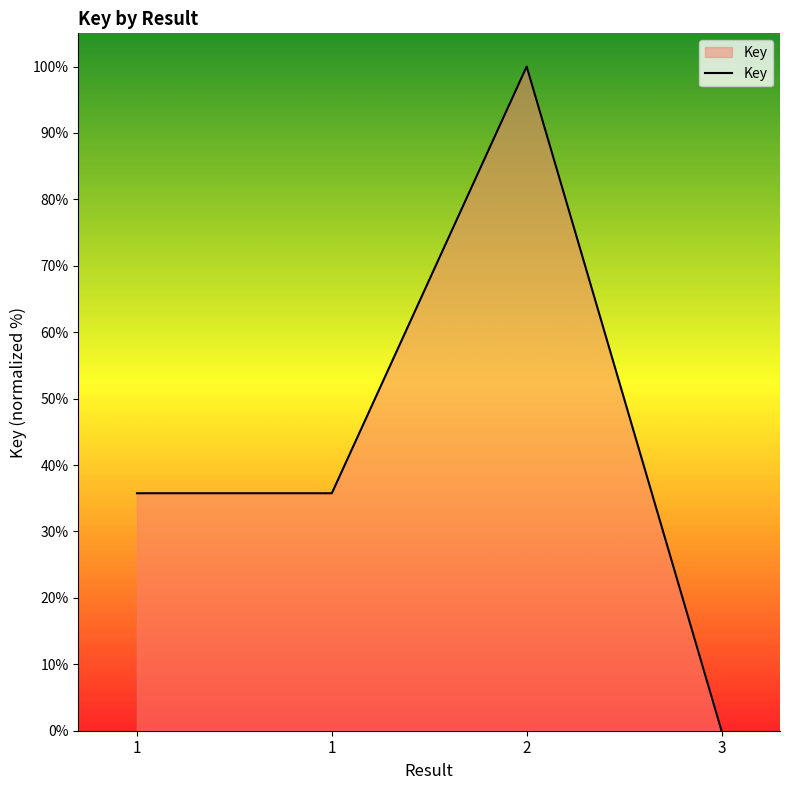

What is the sum of all values?

171.5